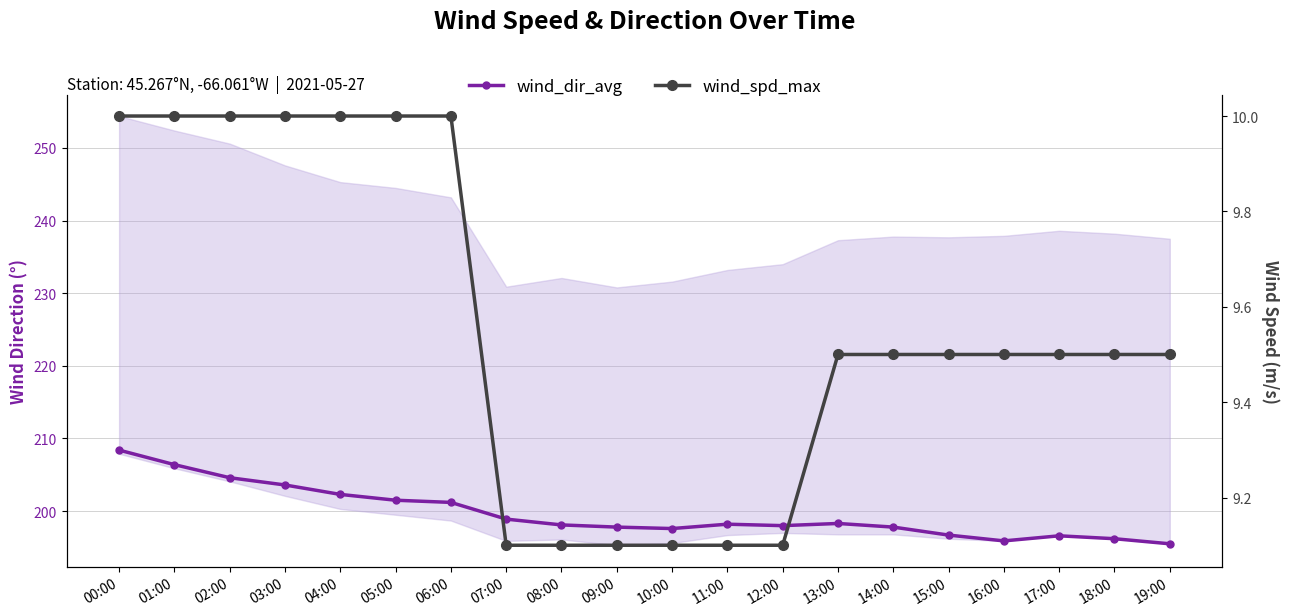

Between 07:00 and 01:00, which is larger?

01:00